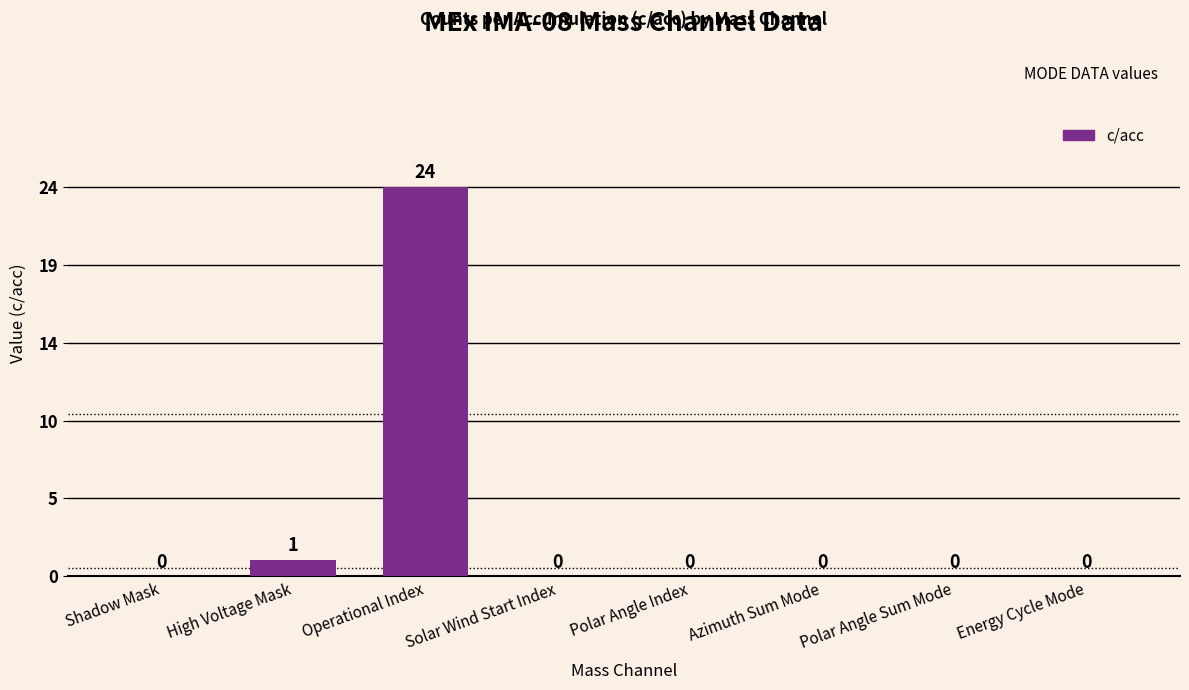

Are the bars horizontal?

No